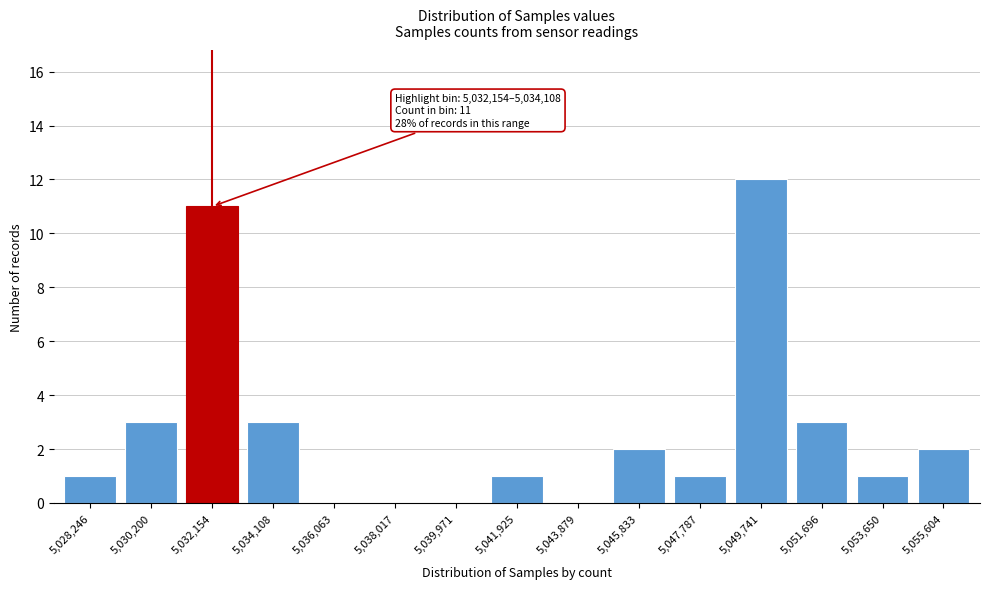

Reading left to right, transcribe all the data shown in this chart.

5,028,246=1	5,030,200=3	5,032,154=11	5,034,108=3	5,036,063=0	5,038,017=0	5,039,971=0	5,041,925=1	5,043,879=0	5,045,833=2	5,047,787=1	5,049,741=12	5,051,696=3	5,053,650=1	5,055,604=2